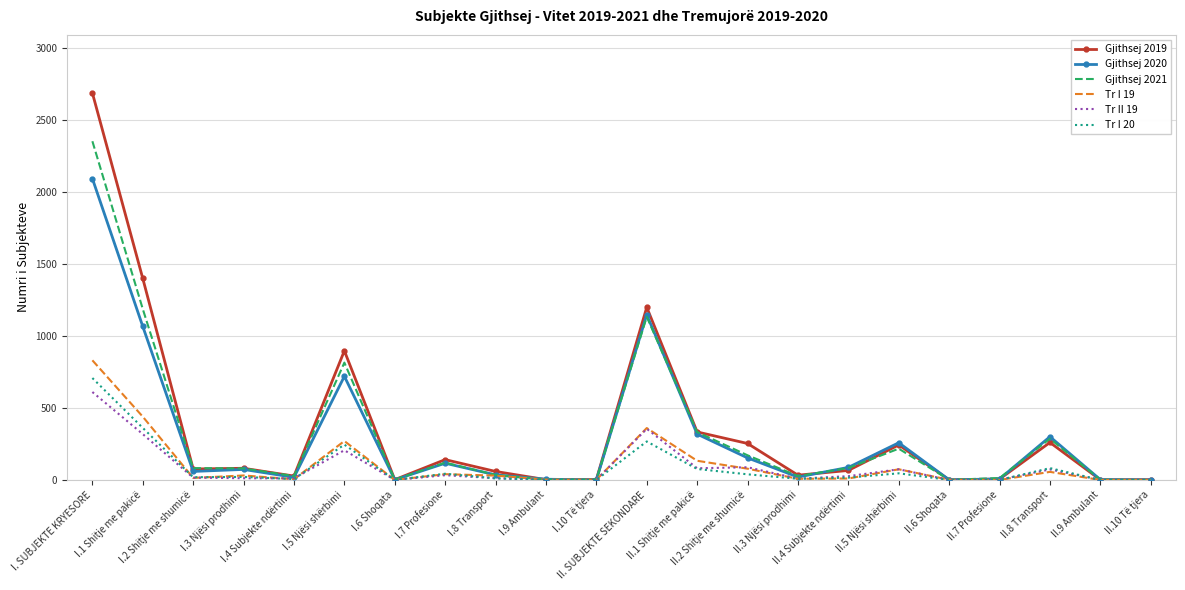

Reading right to left, extract all data points from this chart.

Gjithsej 2019: II.10 Të tjera=2	II.9 Ambulant=1	II.8 Transport=260	II.7 Profesione=6	II.6 Shoqata=1	II.5 Njësi shërbimi=243	II.4 Subjekte ndërtimi=66	II.3 Njësi prodhimi=33	II.2 Shitje me shumicë=253	II.1 Shitje me pakicë=333	II. SUBJEKTE SEKONDARE=1198	I.10 Të tjera=3	I.9 Ambulant=2	I.8 Transport=59	I.7 Profesione=141	I.6 Shoqata=2	I.5 Njësi shërbimi=896	I.4 Subjekte ndërtimi=27	I.3 Njësi prodhimi=81	I.2 Shitje me shumicë=76	I.1 Shitje me pakicë=1398	I. SUBJEKTE KRYESORE=2685
Gjithsej 2020: II.10 Të tjera=0	II.9 Ambulant=2	II.8 Transport=300	II.7 Profesione=7	II.6 Shoqata=1	II.5 Njësi shërbimi=258	II.4 Subjekte ndërtimi=87	II.3 Njësi prodhimi=20	II.2 Shitje me shumicë=153	II.1 Shitje me pakicë=318	II. SUBJEKTE SEKONDARE=1146	I.10 Të tjera=0	I.9 Ambulant=5	I.8 Transport=35	I.7 Profesione=116	I.6 Shoqata=1	I.5 Njësi shërbimi=719	I.4 Subjekte ndërtimi=18	I.3 Njësi prodhimi=73	I.2 Shitje me shumicë=59	I.1 Shitje me pakicë=1065	I. SUBJEKTE KRYESORE=2091
Gjithsej 2021: II.10 Të tjera=0	II.9 Ambulant=2	II.8 Transport=286	II.7 Profesione=13	II.6 Shoqata=1	II.5 Njësi shërbimi=217	II.4 Subjekte ndërtimi=83	II.3 Njësi prodhimi=27	II.2 Shitje me shumicë=171	II.1 Shitje me pakicë=332	II. SUBJEKTE SEKONDARE=1132	I.10 Të tjera=2	I.9 Ambulant=2	I.8 Transport=35	I.7 Profesione=120	I.6 Shoqata=2	I.5 Njësi shërbimi=814	I.4 Subjekte ndërtimi=27	I.3 Njësi prodhimi=80	I.2 Shitje me shumicë=82	I.1 Shitje me pakicë=1186	I. SUBJEKTE KRYESORE=2350
Tr I 19: II.10 Të tjera=0	II.9 Ambulant=0	II.8 Transport=56	II.7 Profesione=0	II.6 Shoqata=1	II.5 Njësi shërbimi=74	II.4 Subjekte ndërtimi=10	II.3 Njësi prodhimi=8	II.2 Shitje me shumicë=78	II.1 Shitje me pakicë=133	II. SUBJEKTE SEKONDARE=360	I.10 Të tjera=1	I.9 Ambulant=2	I.8 Transport=30	I.7 Profesione=40	I.6 Shoqata=0	I.5 Njësi shërbimi=270	I.4 Subjekte ndërtimi=5	I.3 Njësi prodhimi=31	I.2 Shitje me shumicë=14	I.1 Shitje me pakicë=439	I. SUBJEKTE KRYESORE=830
Tr II 19: II.10 Të tjera=1	II.9 Ambulant=1	II.8 Transport=73	II.7 Profesione=2	II.6 Shoqata=0	II.5 Njësi shërbimi=74	II.4 Subjekte ndërtimi=26	II.3 Njësi prodhimi=9	II.2 Shitje me shumicë=88	II.1 Shitje me pakicë=81	II. SUBJEKTE SEKONDARE=355	I.10 Të tjera=0	I.9 Ambulant=0	I.8 Transport=12	I.7 Profesione=33	I.6 Shoqata=0	I.5 Njësi shërbimi=206	I.4 Subjekte ndërtimi=11	I.3 Njësi prodhimi=12	I.2 Shitje me shumicë=16	I.1 Shitje me pakicë=318	I. SUBJEKTE KRYESORE=610
Tr I 20: II.10 Të tjera=0	II.9 Ambulant=0	II.8 Transport=82	II.7 Profesione=0	II.6 Shoqata=0	II.5 Njësi shërbimi=46	II.4 Subjekte ndërtimi=16	II.3 Njësi prodhimi=8	II.2 Shitje me shumicë=39	II.1 Shitje me pakicë=76	II. SUBJEKTE SEKONDARE=267	I.10 Të tjera=0	I.9 Ambulant=1	I.8 Transport=11	I.7 Profesione=43	I.6 Shoqata=0	I.5 Njësi shërbimi=245	I.4 Subjekte ndërtimi=6	I.3 Njësi prodhimi=21	I.2 Shitje me shumicë=19	I.1 Shitje me pakicë=361	I. SUBJEKTE KRYESORE=707